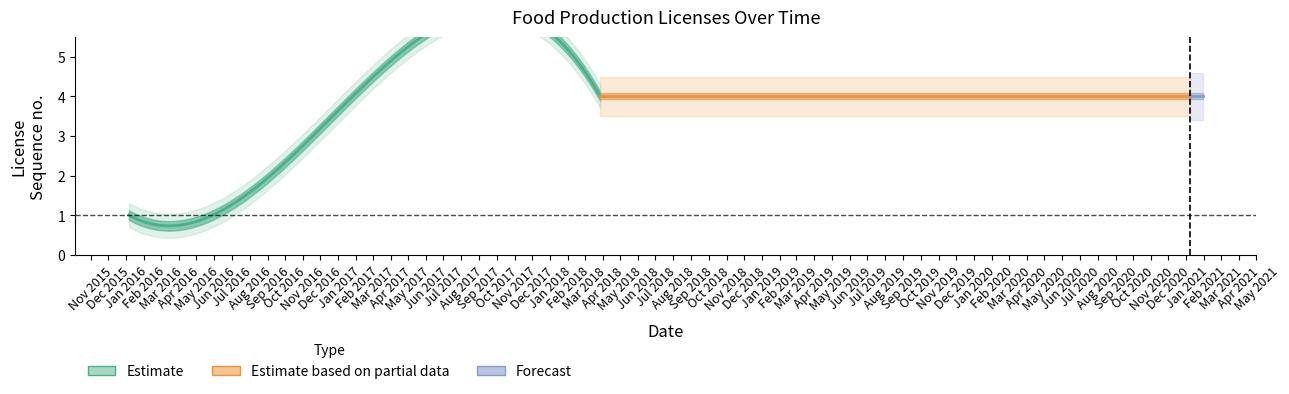

Does the chart display data point markers on the line(s)?

No